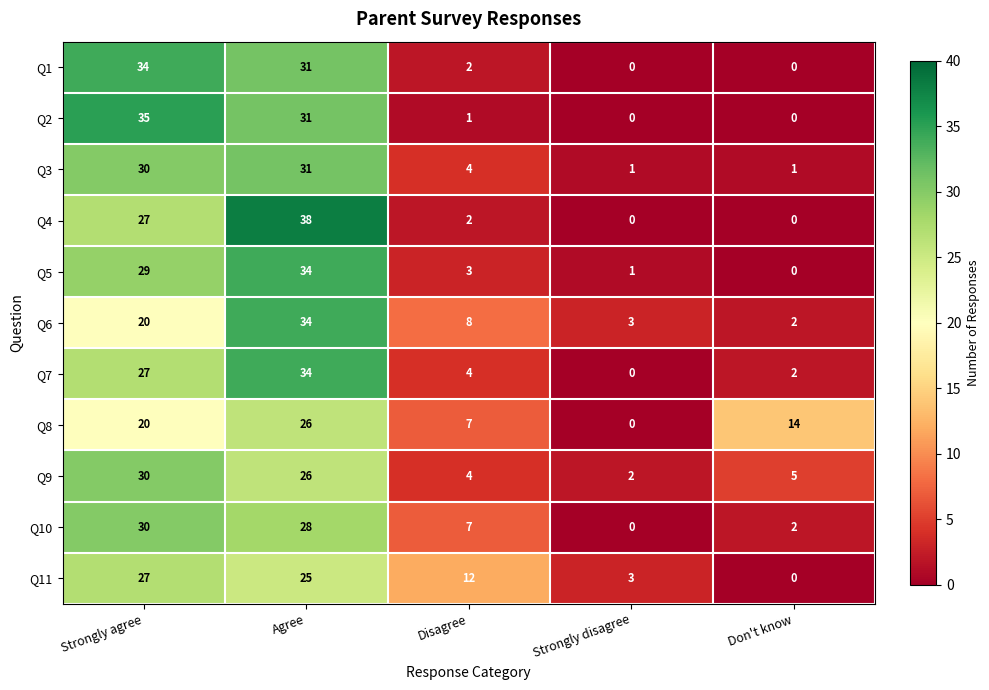

The Q10 series shows 43 at Strongly agree. True or false?

False